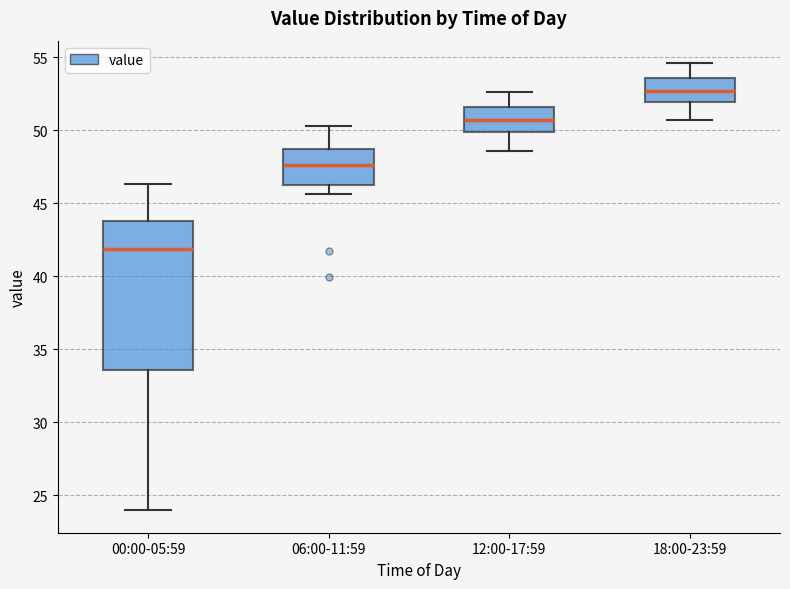

Reading left to right, transcribe this box plot: for each box, give where its median line is, the range the box spans, and where its two whiskers end, as read against the y-axis. The values are not printed on the chart, so give them approximately, as read against the axis.

00:00-05:59: median 42.0, box 33.5 to 44.0, whiskers 24.0 to 46.5
06:00-11:59: median 47.5, box 46.5 to 48.5, whiskers 45.5 to 50.5
12:00-17:59: median 50.5, box 50.0 to 51.5, whiskers 48.5 to 52.5
18:00-23:59: median 52.5, box 52.0 to 53.5, whiskers 50.5 to 54.5